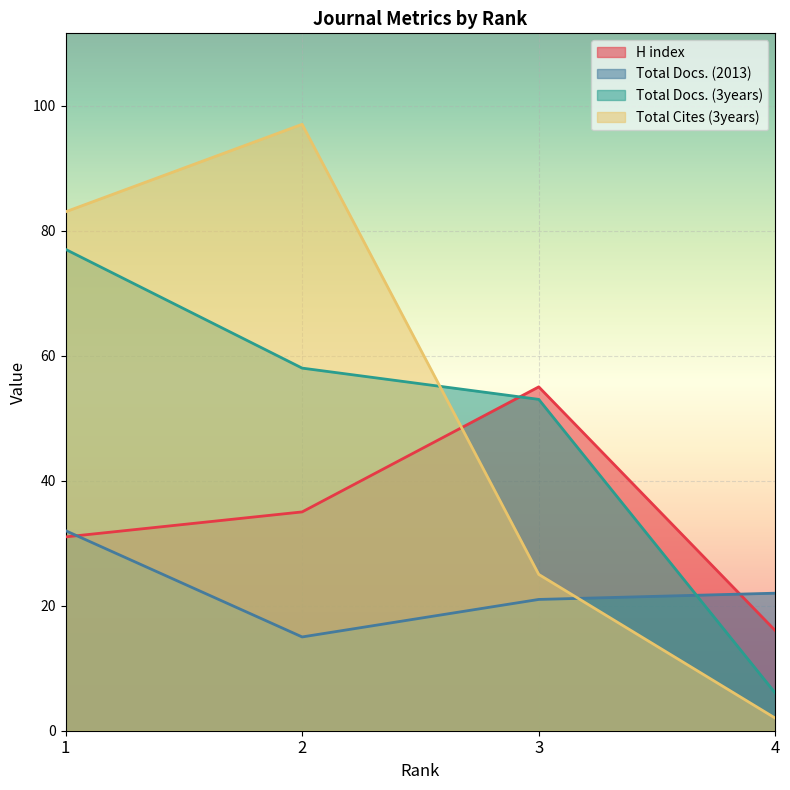

What is the value of the Total Cites (3years) point at the 1st from the left?

83